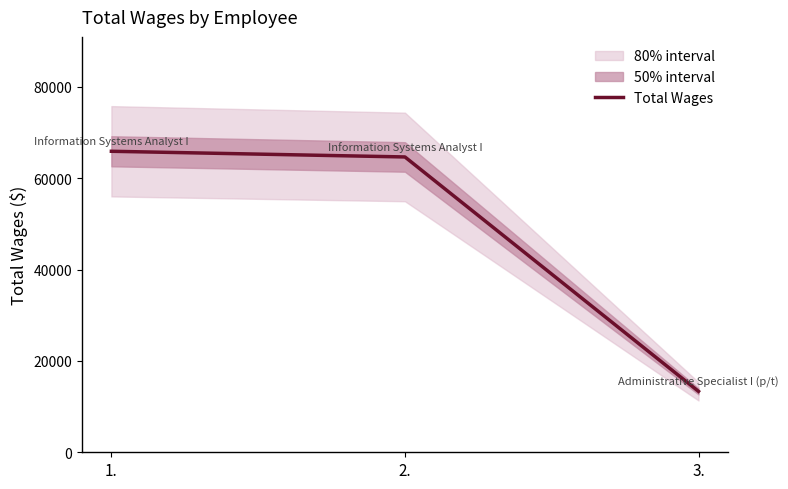

What is the difference between the second highest and minimum values?

51317